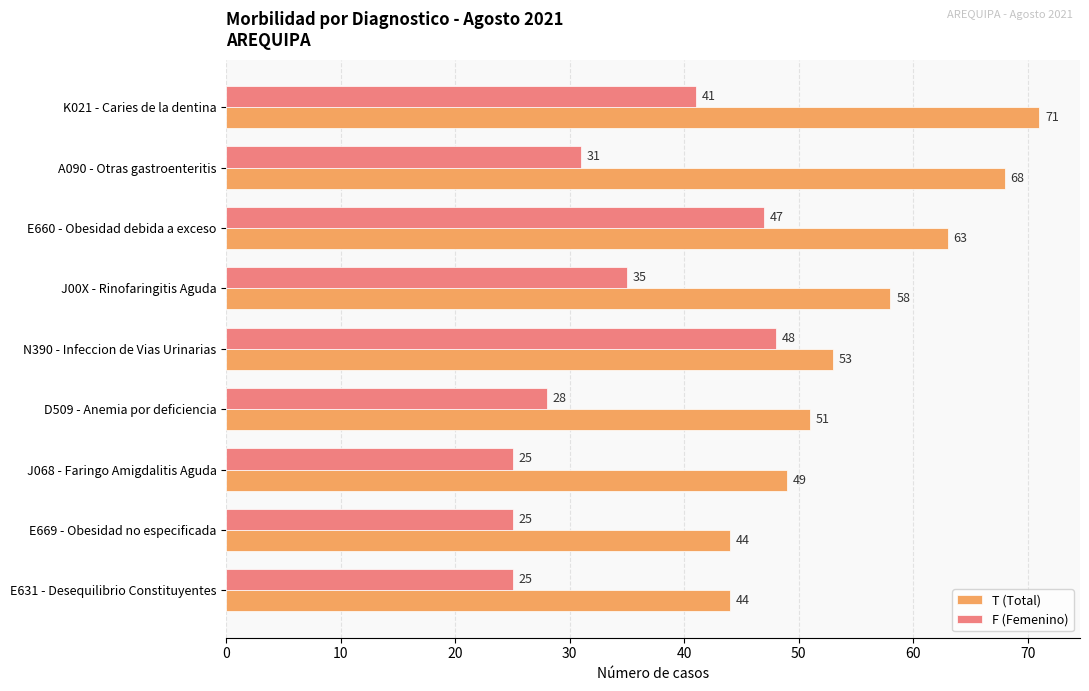

What are all the series names shown in the legend?

T (Total), F (Femenino)